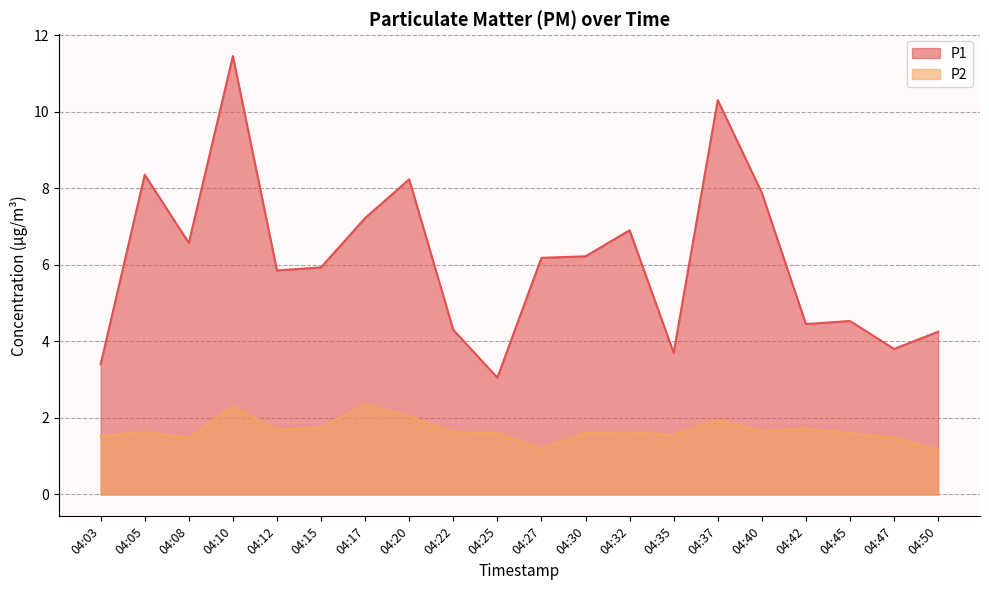

Where is the first local maximum for P2?

04:05